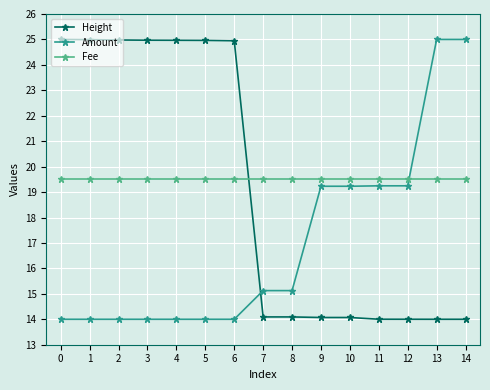

What is the difference between the second highest and second lowest values in the Amount series?

11.0